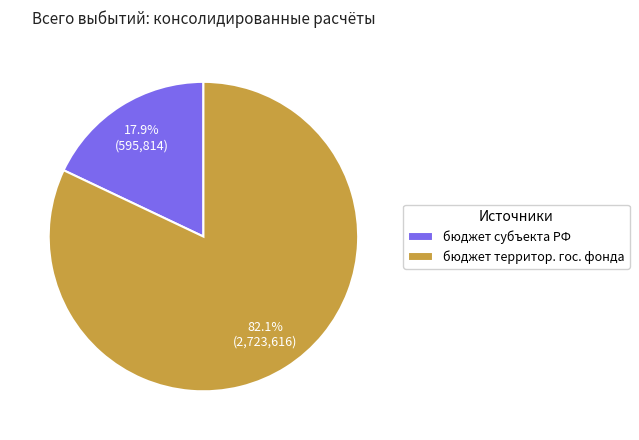

Is there a majority slice in this chart?

Yes